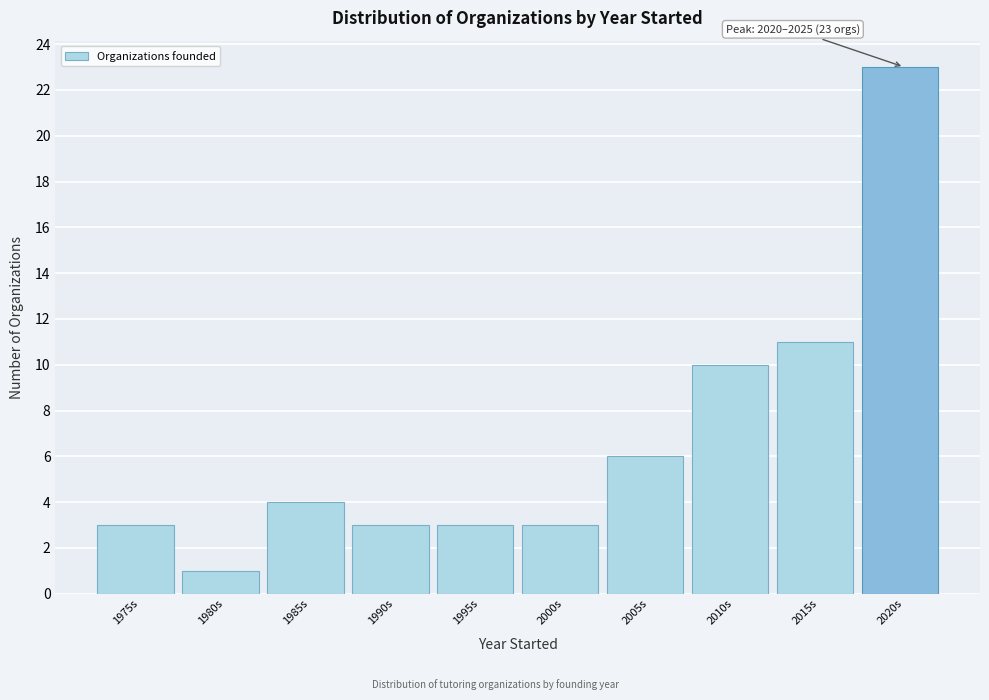

Reading right to left, what are all the values shown in this chart?

23	11	10	6	3	3	3	4	1	3